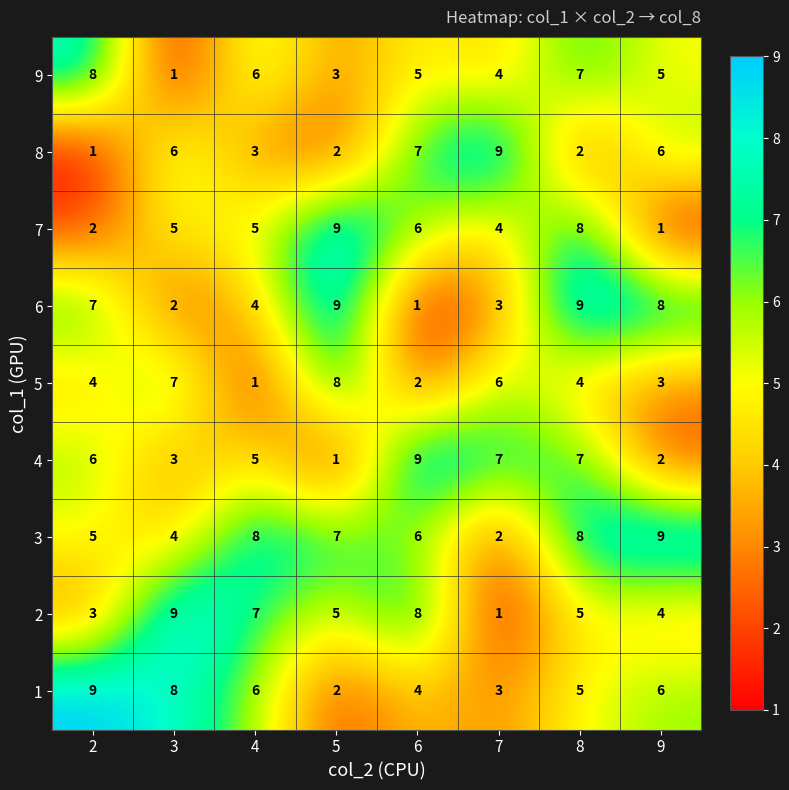

True or false: 3 has a value of 7 at 5.

True